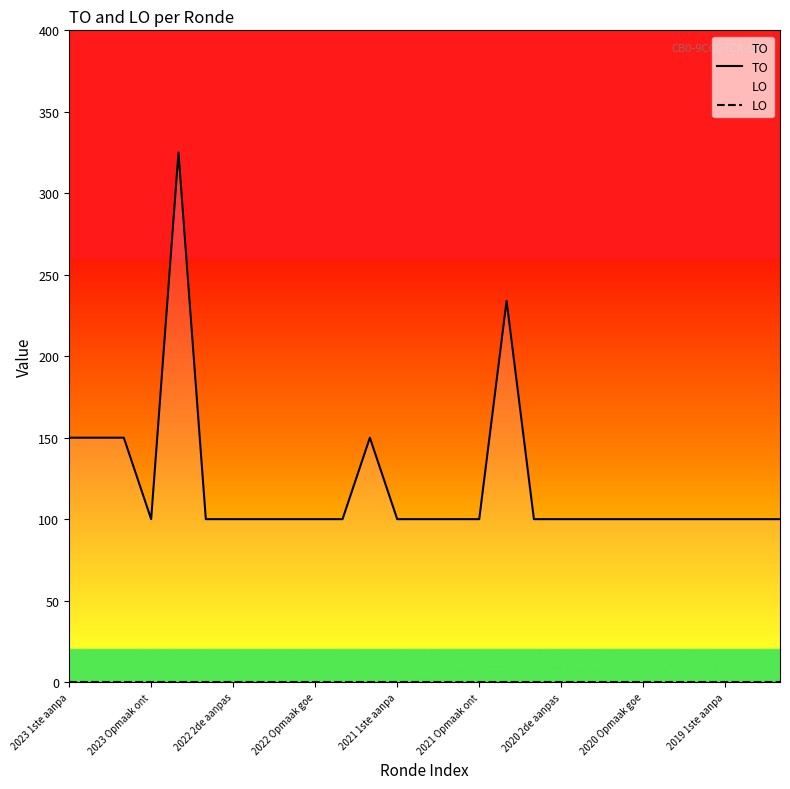

True or false: TO and LO cross at least once.

False